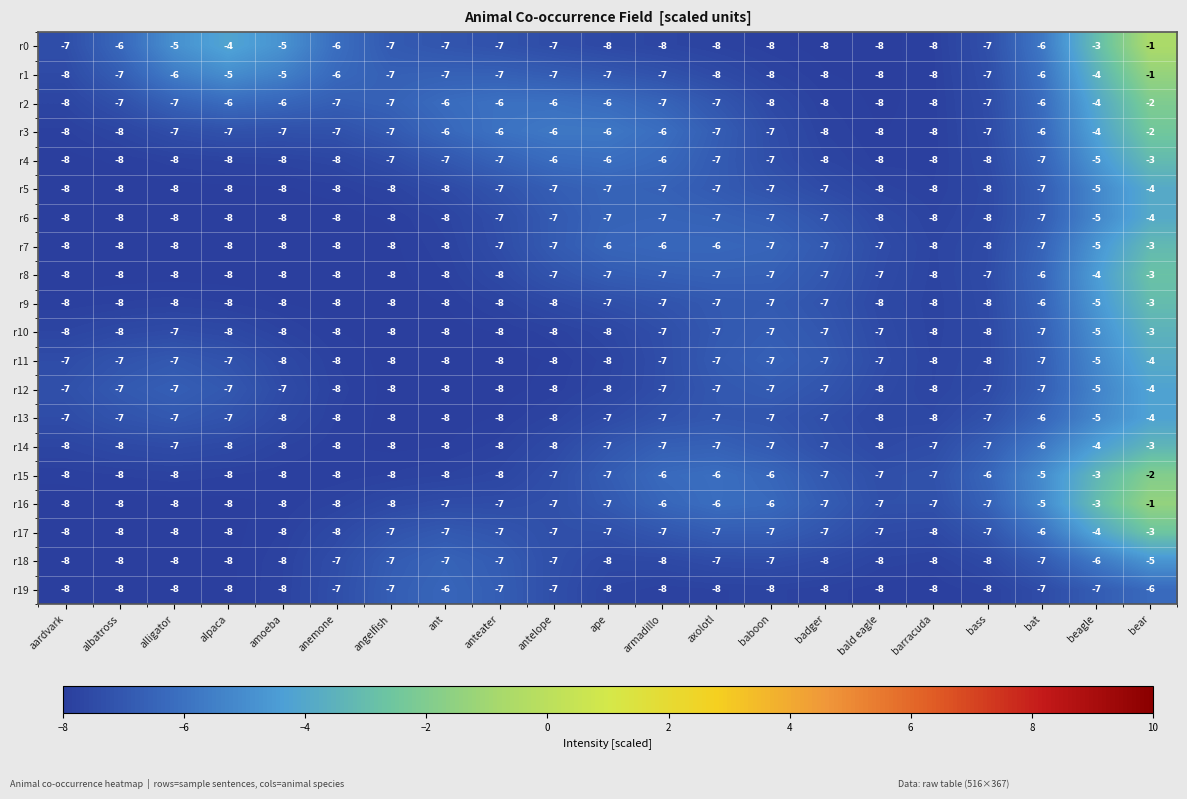

What is the difference between the maximum and second lowest values in the r12 series?

4